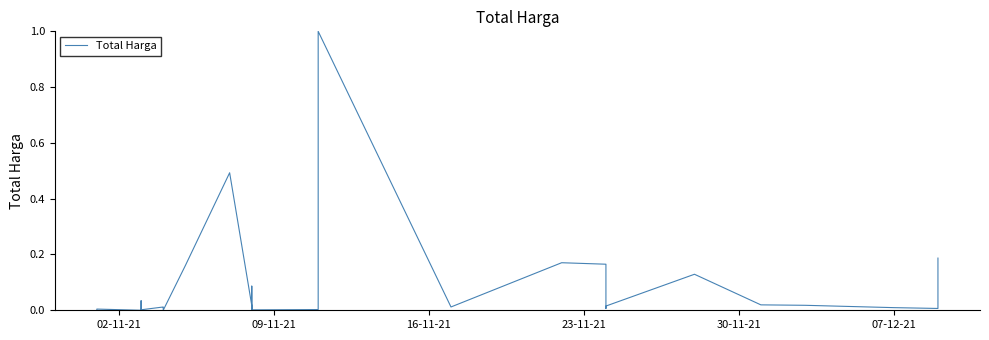

Is it true that the value at 8 is 0.0?

False